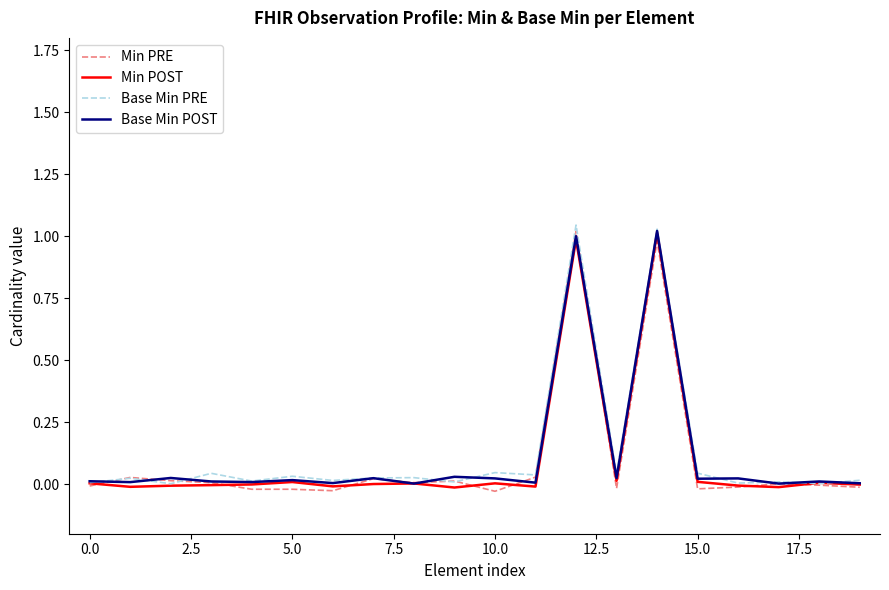

Is this an area chart (filled region under the line)?

No